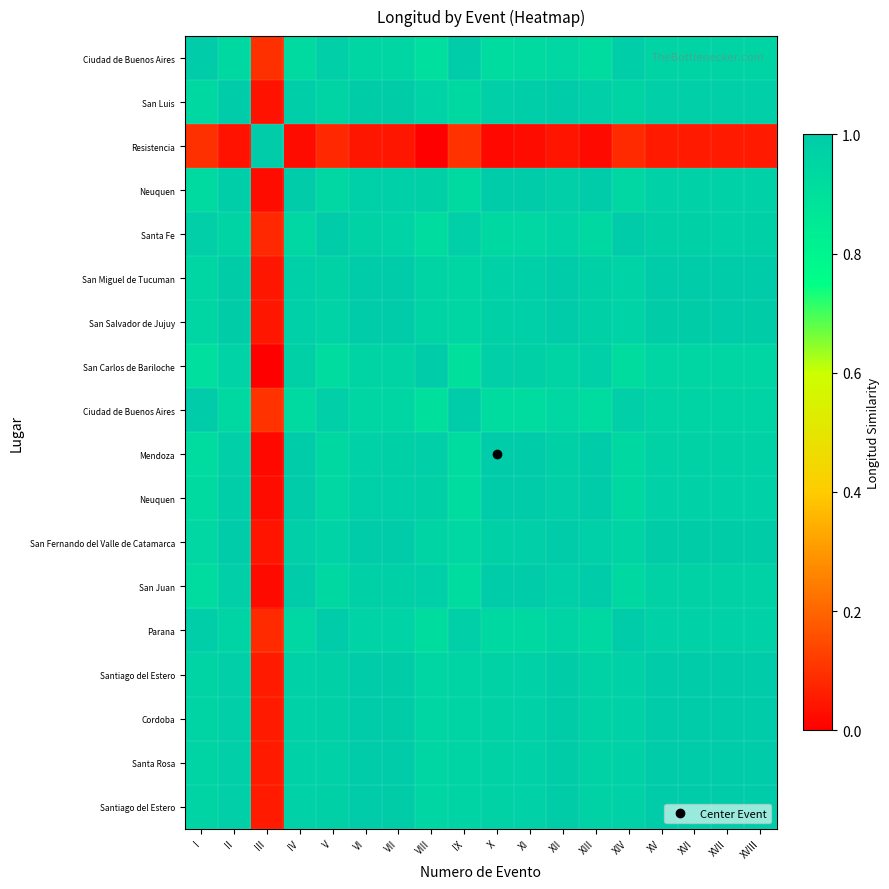

What is the total value across all series at I?

16.3